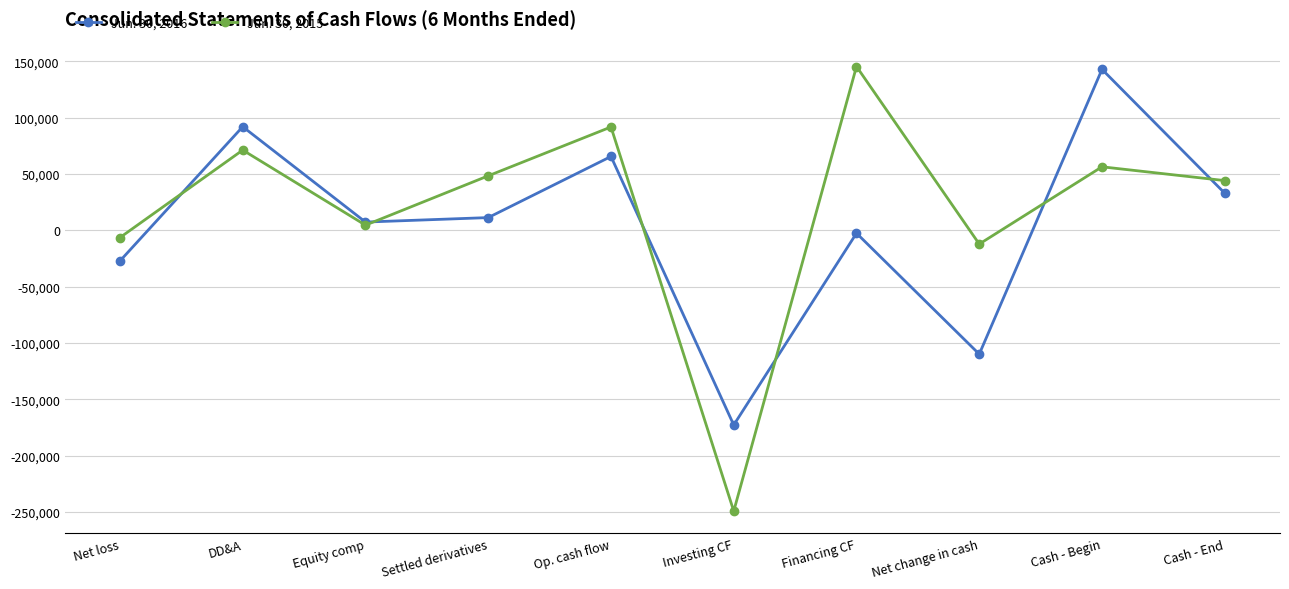

List the series in order of their peak value, highest first.

Jun. 30, 2015, Jun. 30, 2016